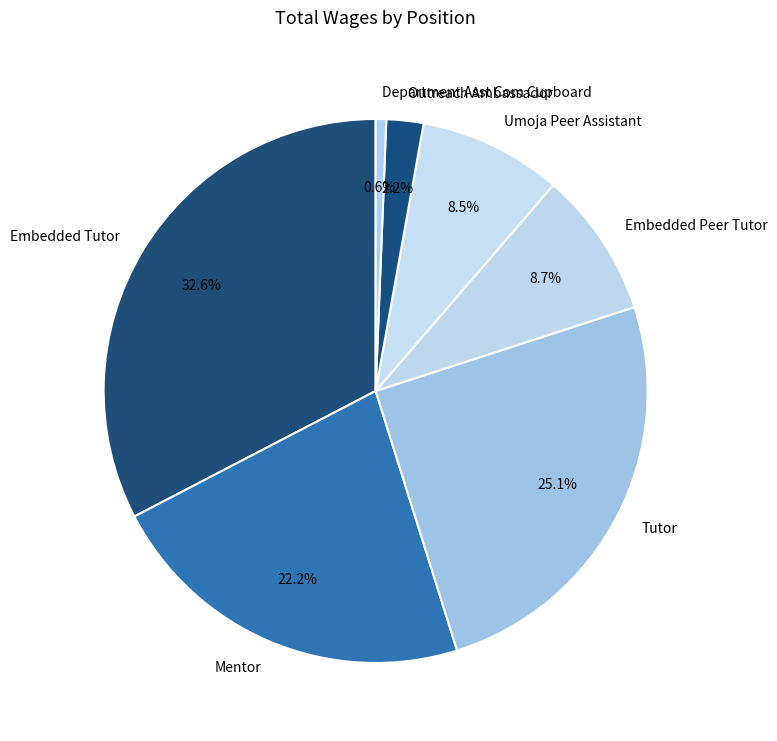

Does any single category account for the majority?

No